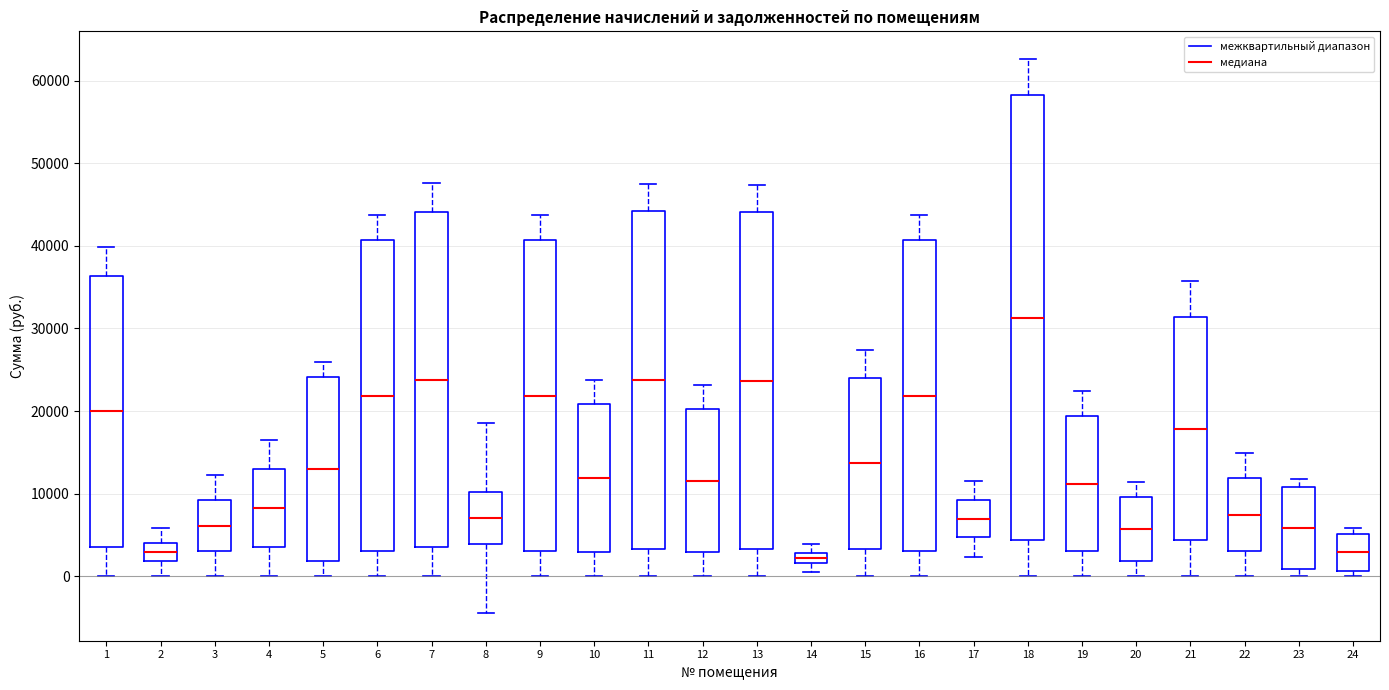

Which box is the tallest, from its lower edge to its upper edge?

18